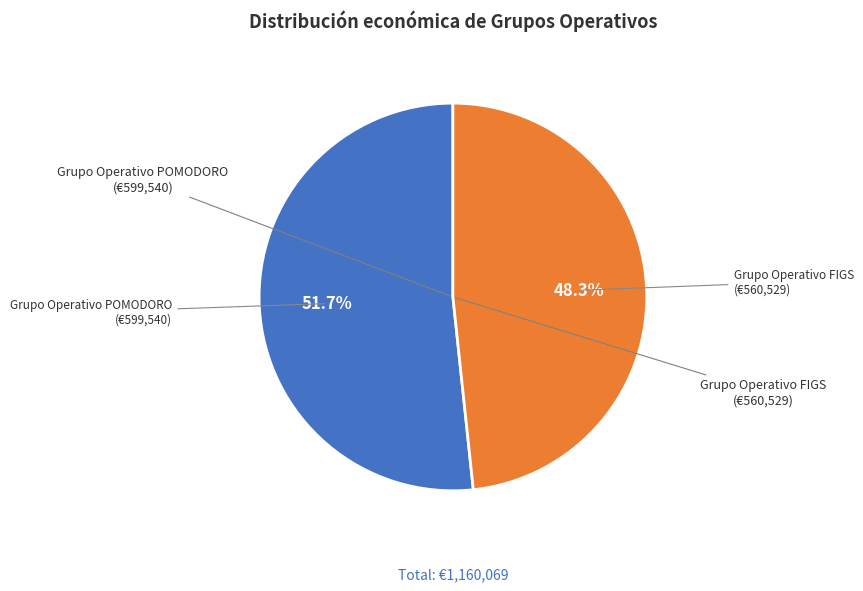

How many slices are in this pie chart?

2